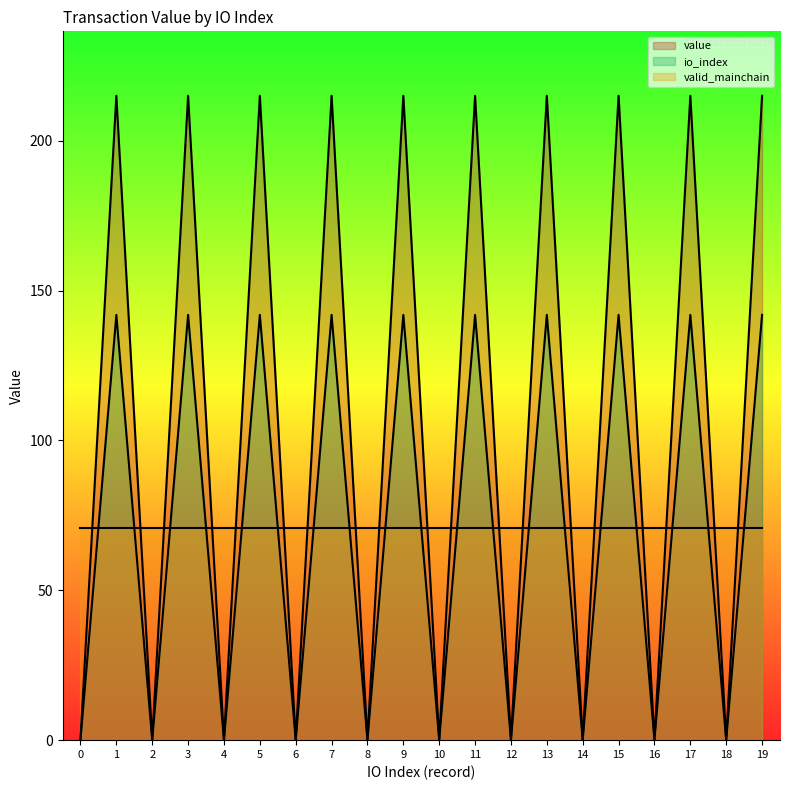

How many lines are shown in the chart?

3